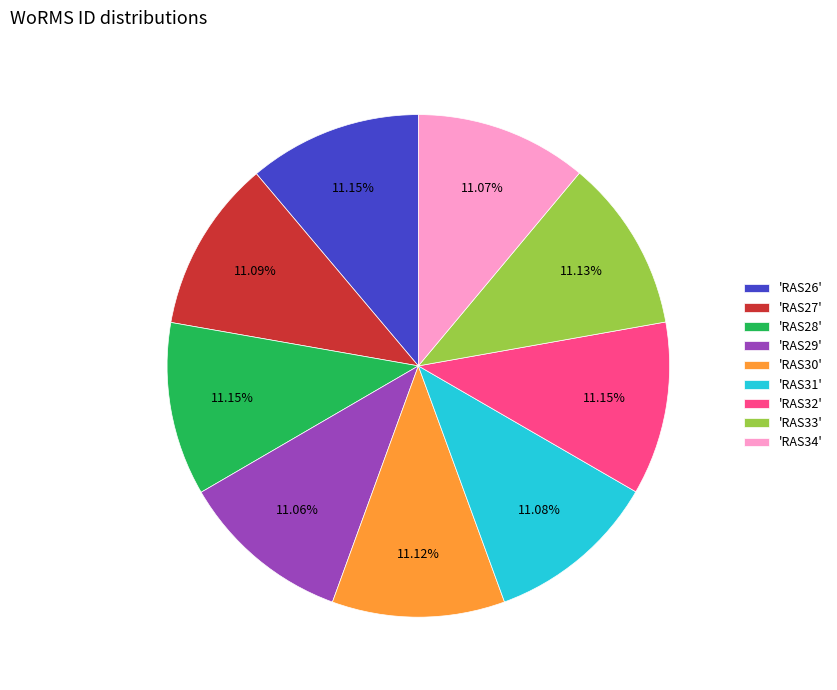

Is there a majority slice in this chart?

No